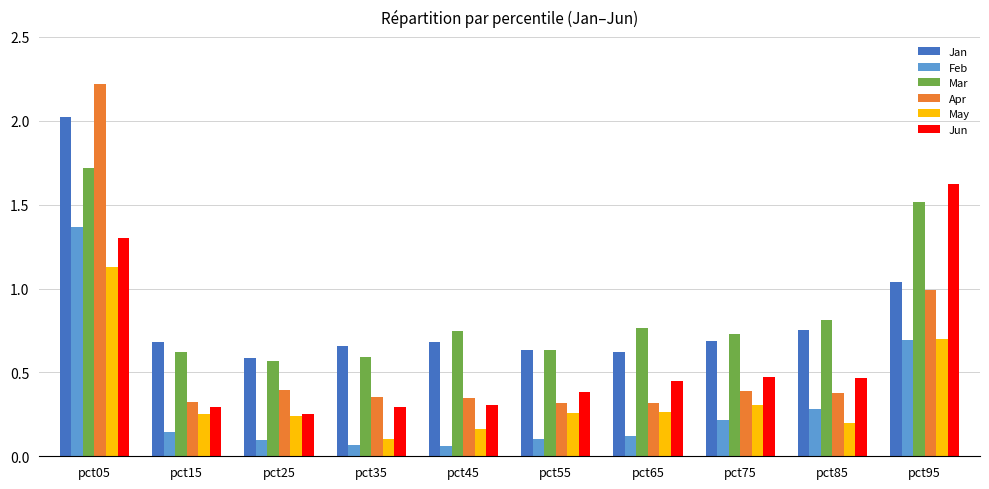

Between pct35 and pct95, which series saw the biggest shift?

Jun